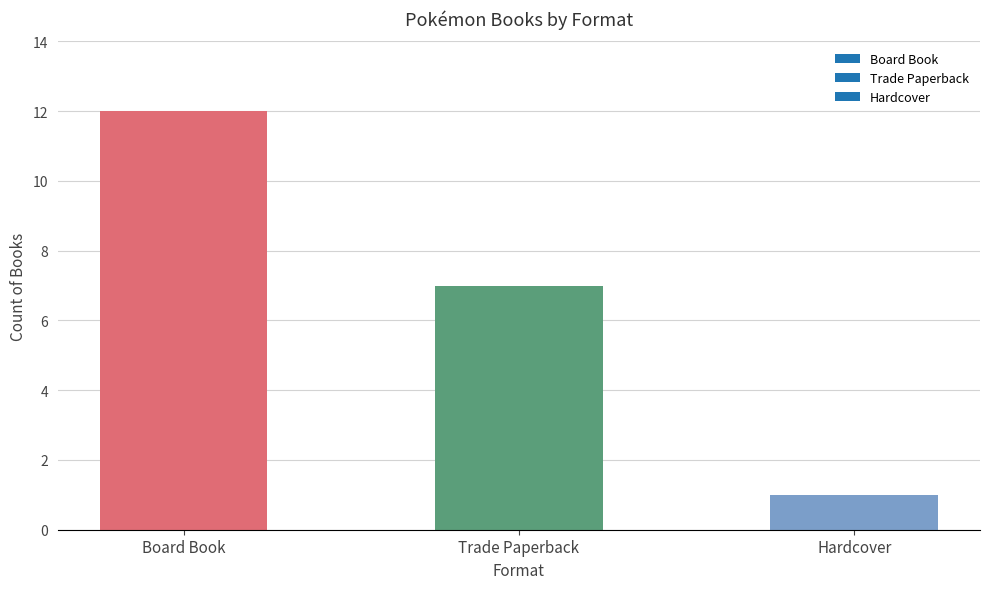

What is the label of the 2nd bar from the left?

Trade Paperback